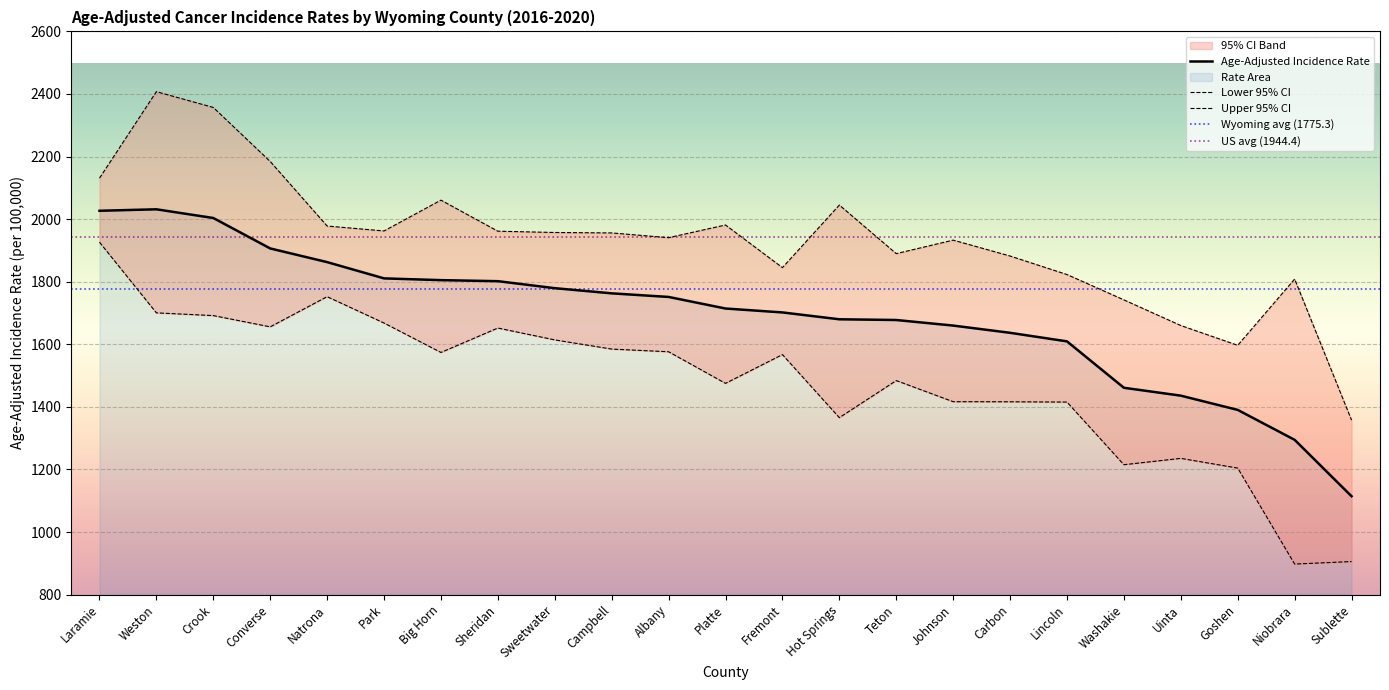

Which has a higher value, Washakie or Crook?

Crook